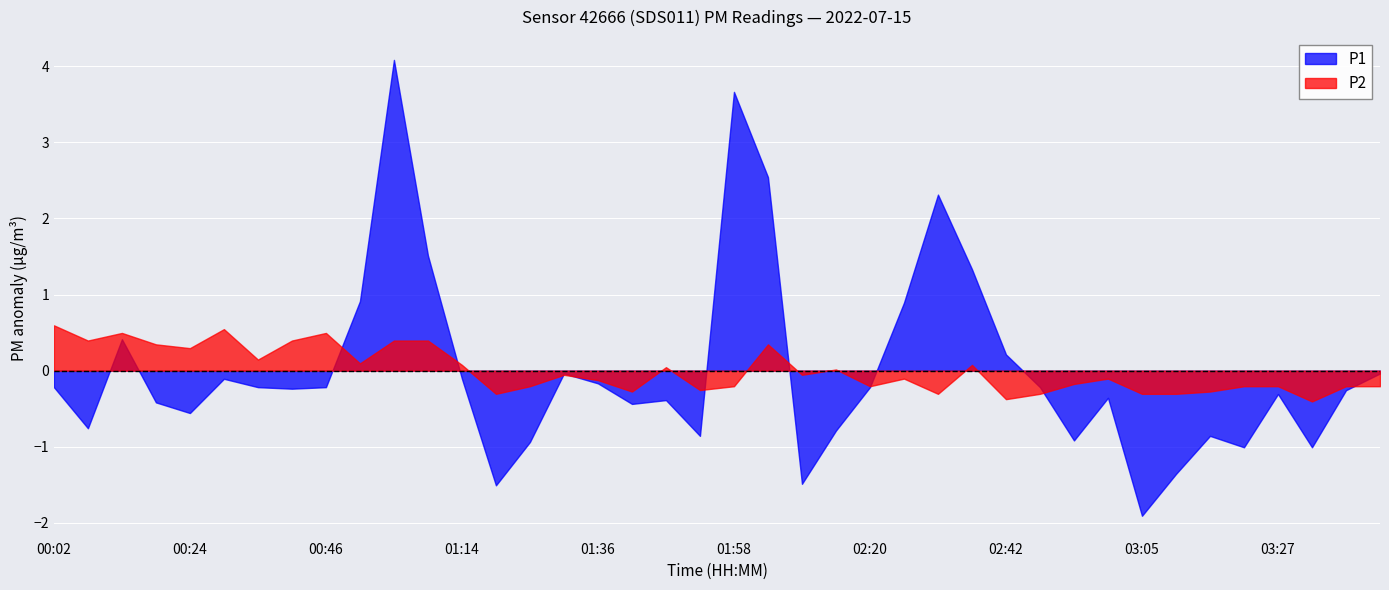

What is the difference between the maximum and minimum values in the P2 series?

1.0